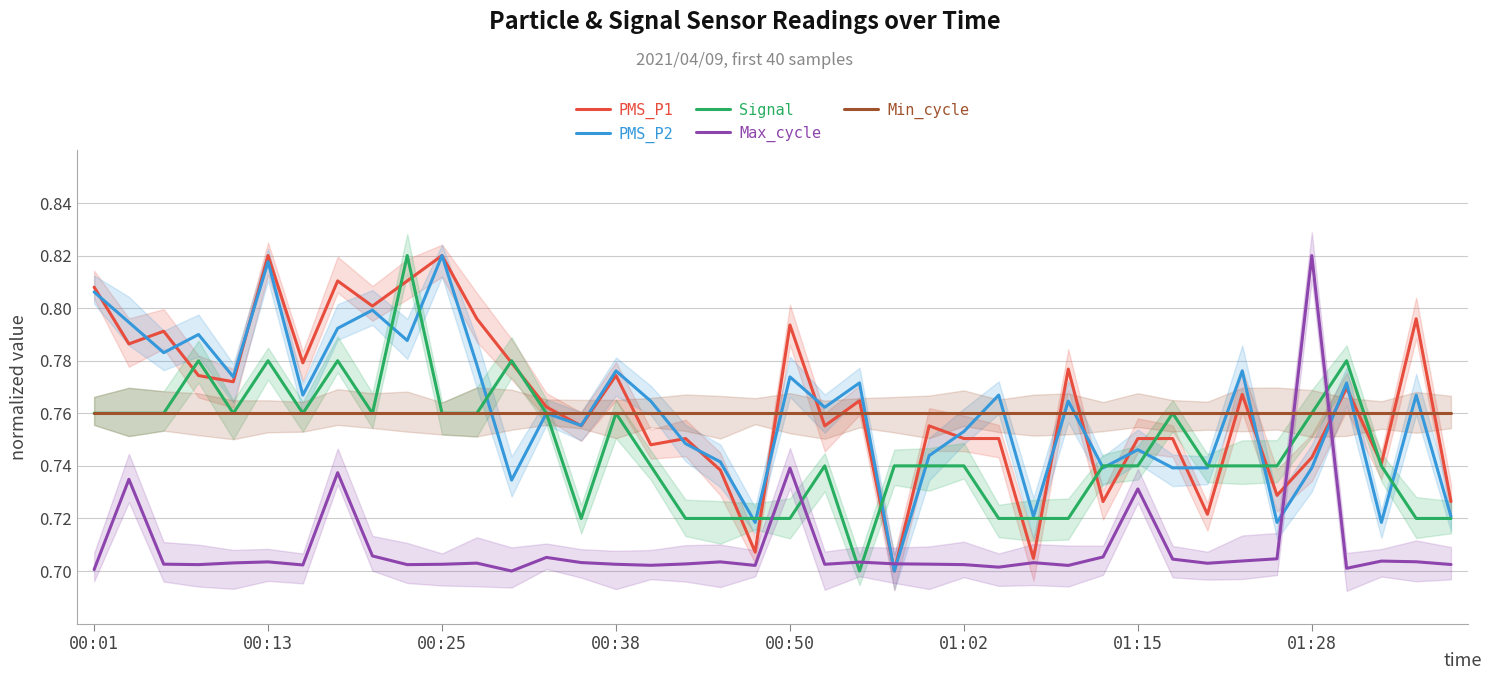

The value of PMS_P1 at 00:01 is 0.2. True or false?

False